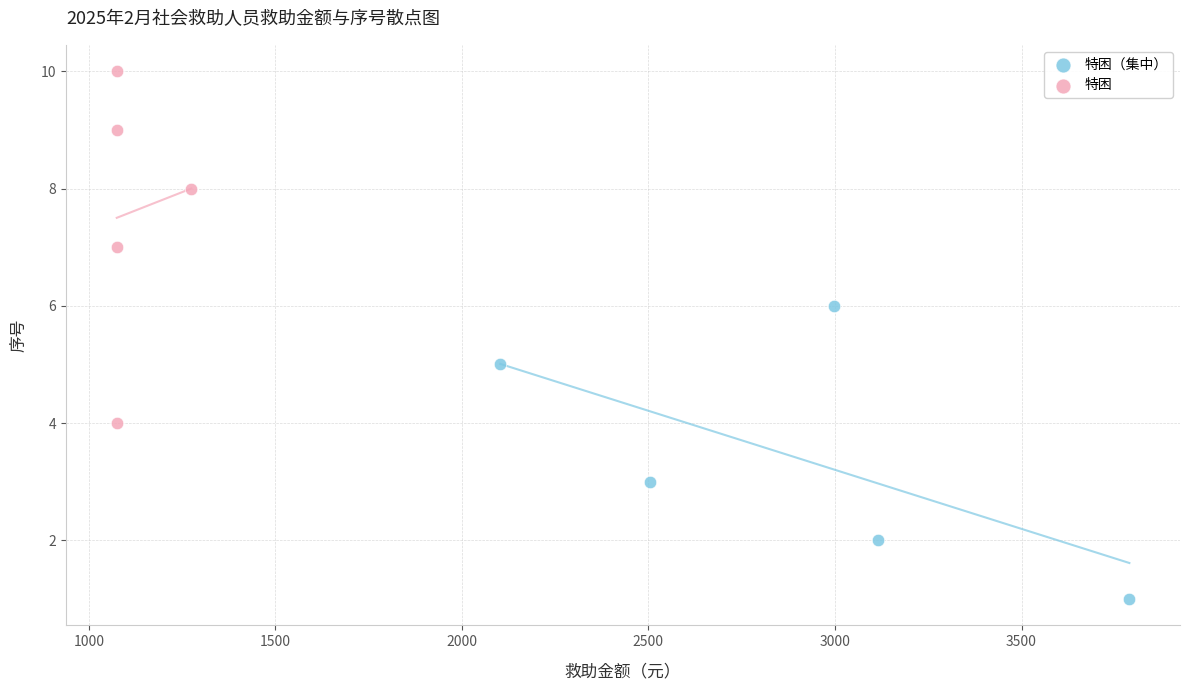

Which series reaches the maximum Y coordinate?

特困